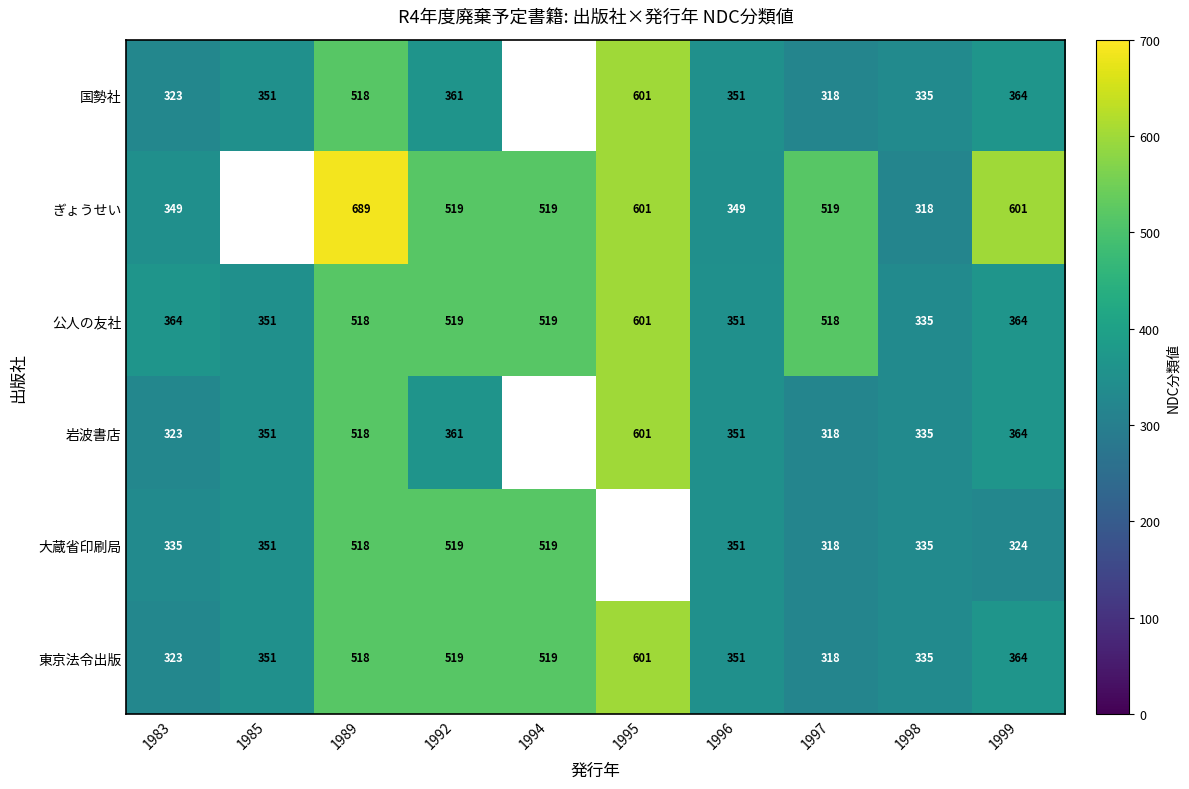

What is the difference between the second highest and second lowest values in the 公人の友社 series?

168